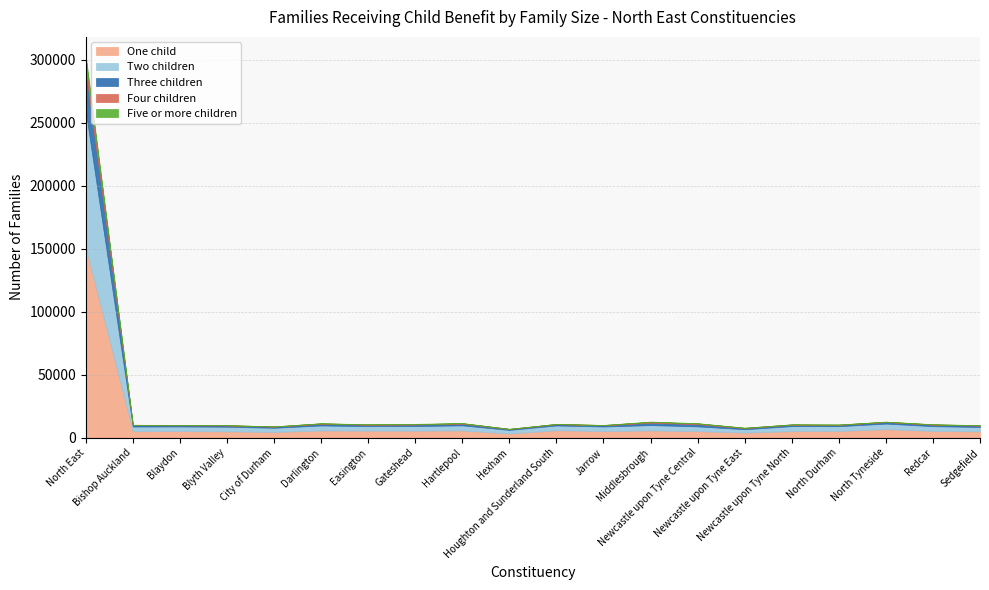

Does the chart have visible grid lines?

Yes